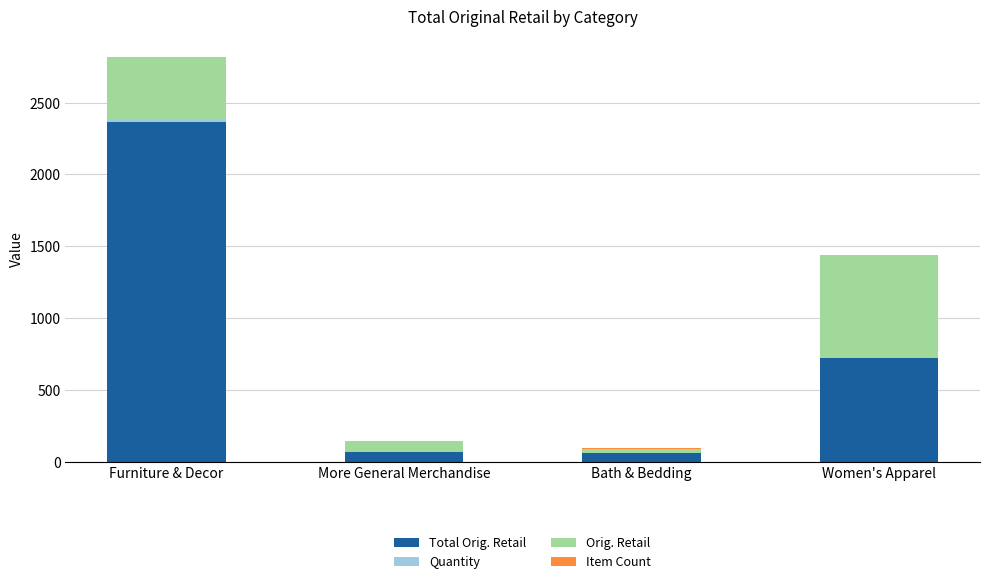

What is the label of the 3rd bar from the right?

More General Merchandise